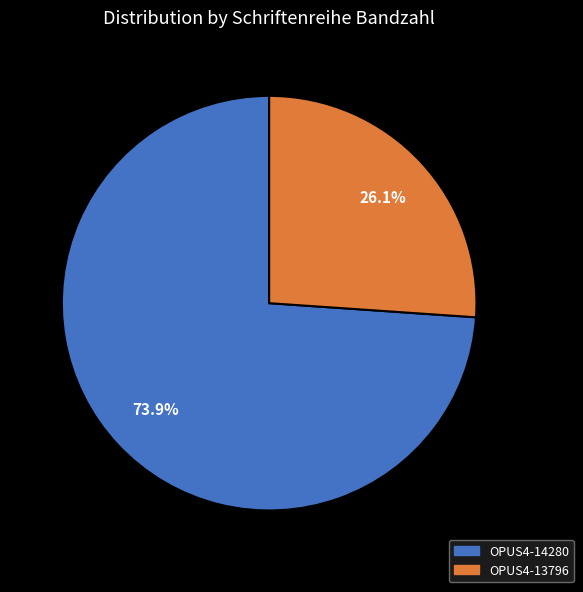

Count the number of slices in the pie.

2